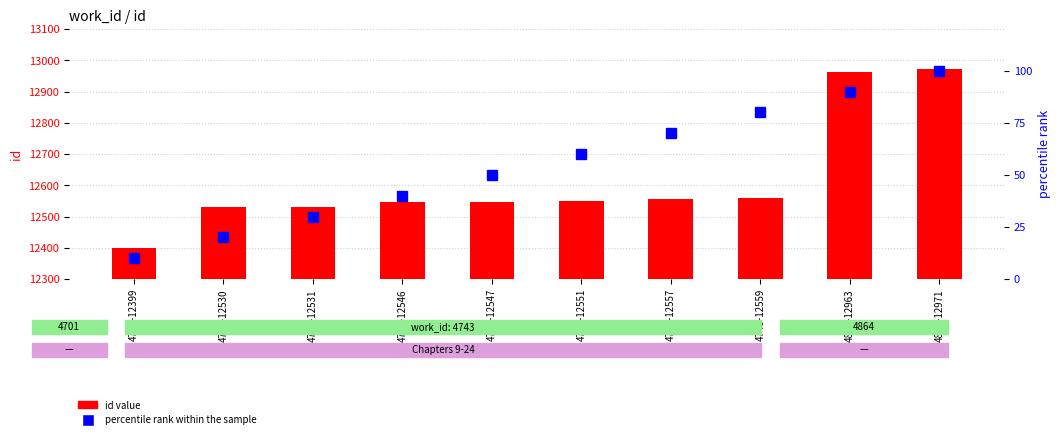

How many data points does each series have?

10